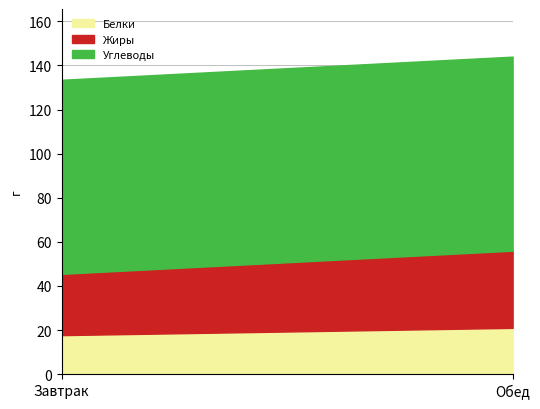

At how many categories does at least one series exceed 57?

2